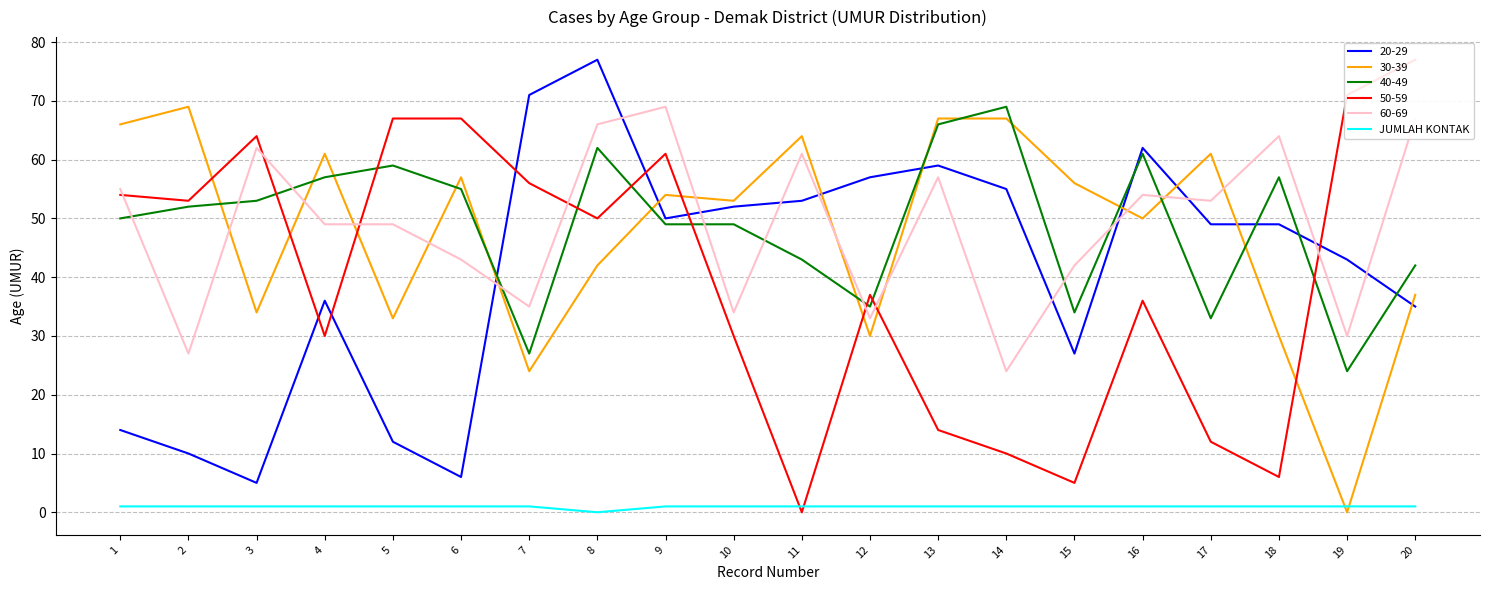

What is the difference between the second highest and minimum values?

1